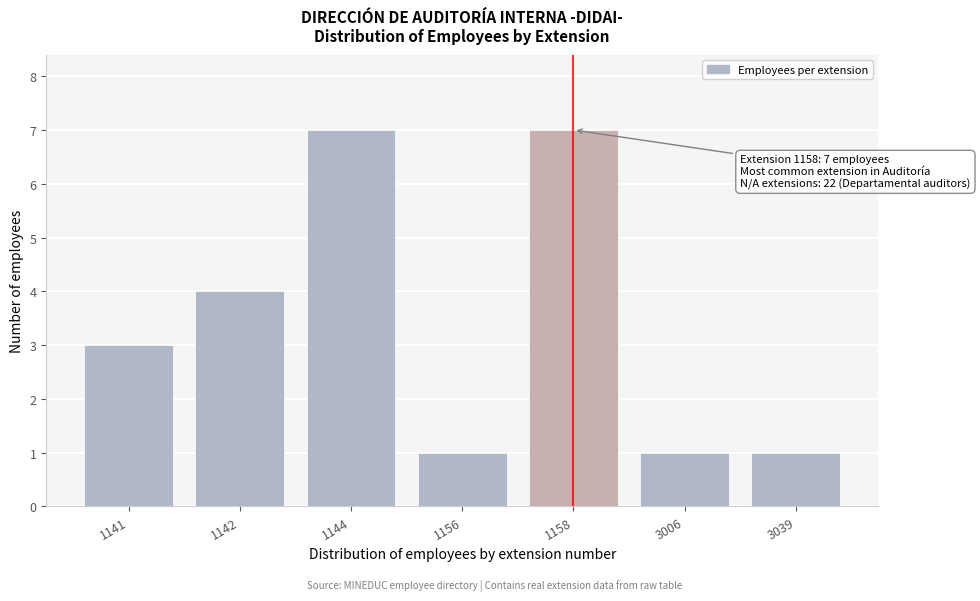

Reading right to left, what are all the values shown in this chart?

3039=1	3006=1	1158=7	1156=1	1144=7	1142=4	1141=3